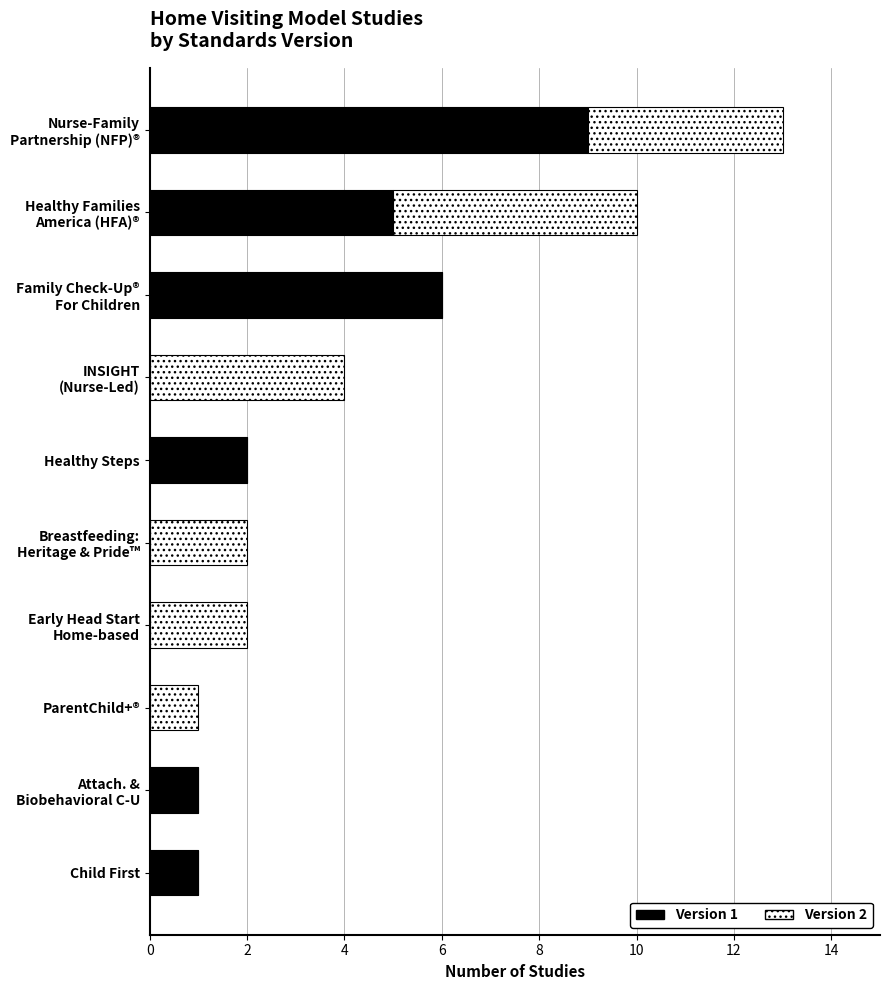

The value of Version 1 at Child First is 1. True or false?

True